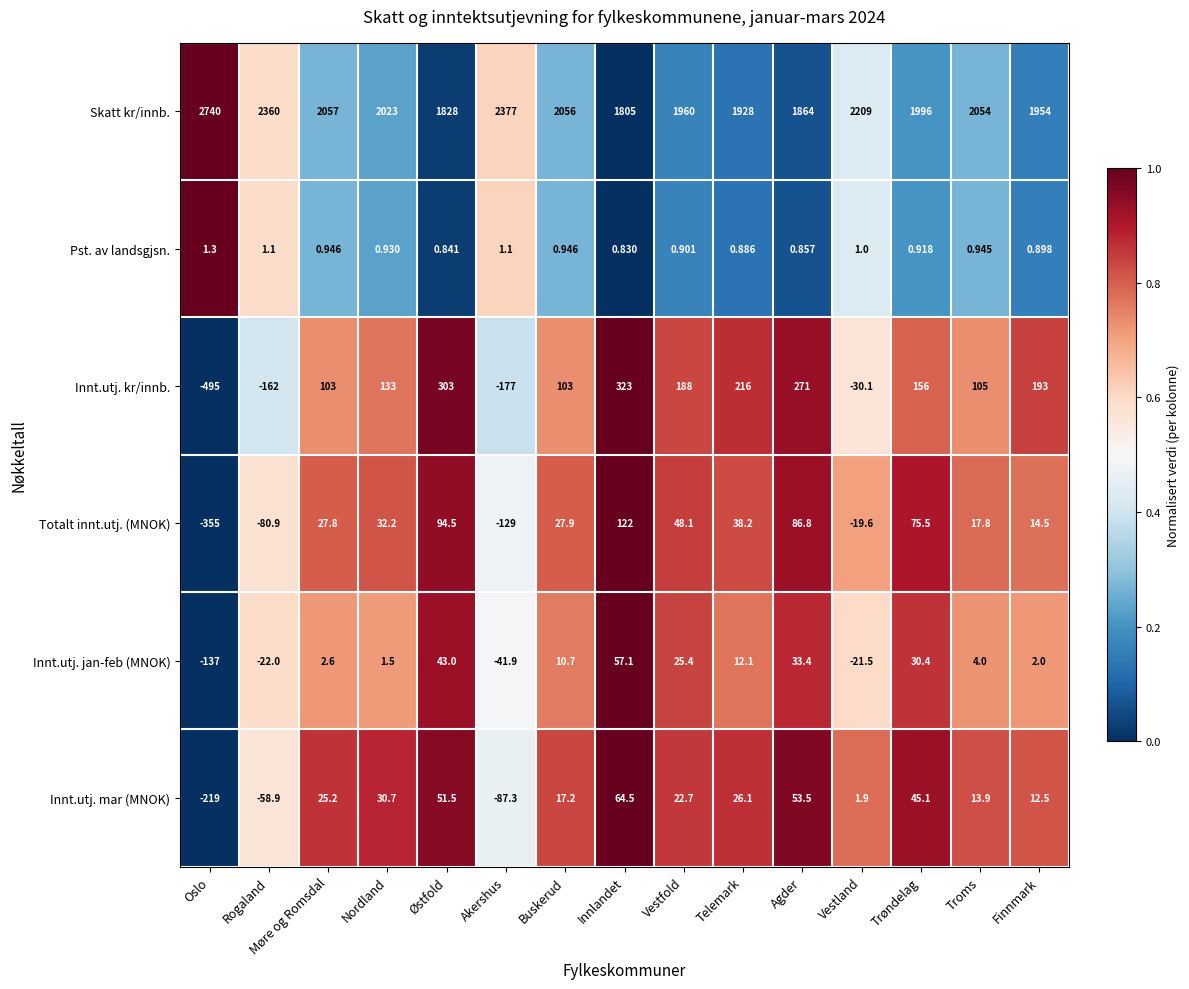

Which label corresponds to the smallest value in the chart?

Oslo